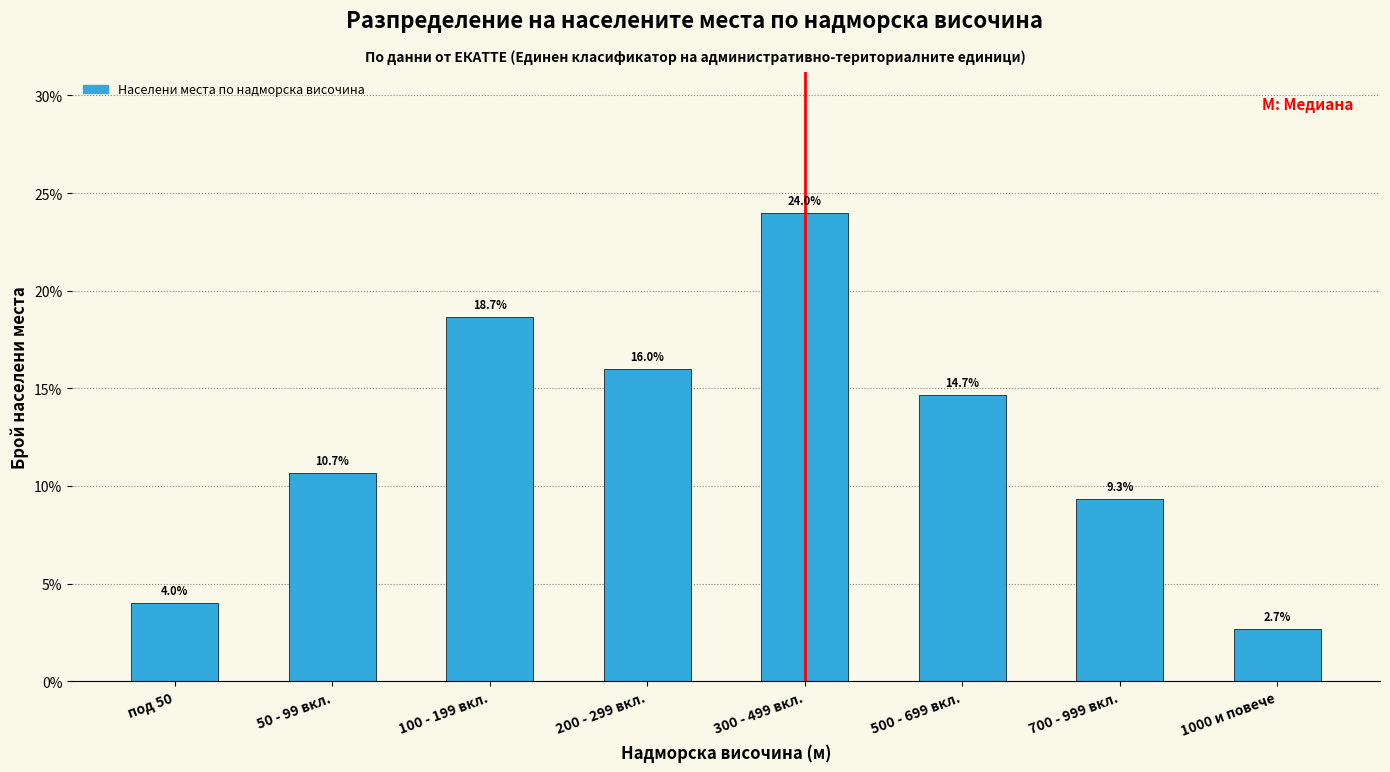

Reading right to left, what are all the values shown in this chart?

2.7	9.3	14.7	24.0	16.0	18.7	10.7	4.0